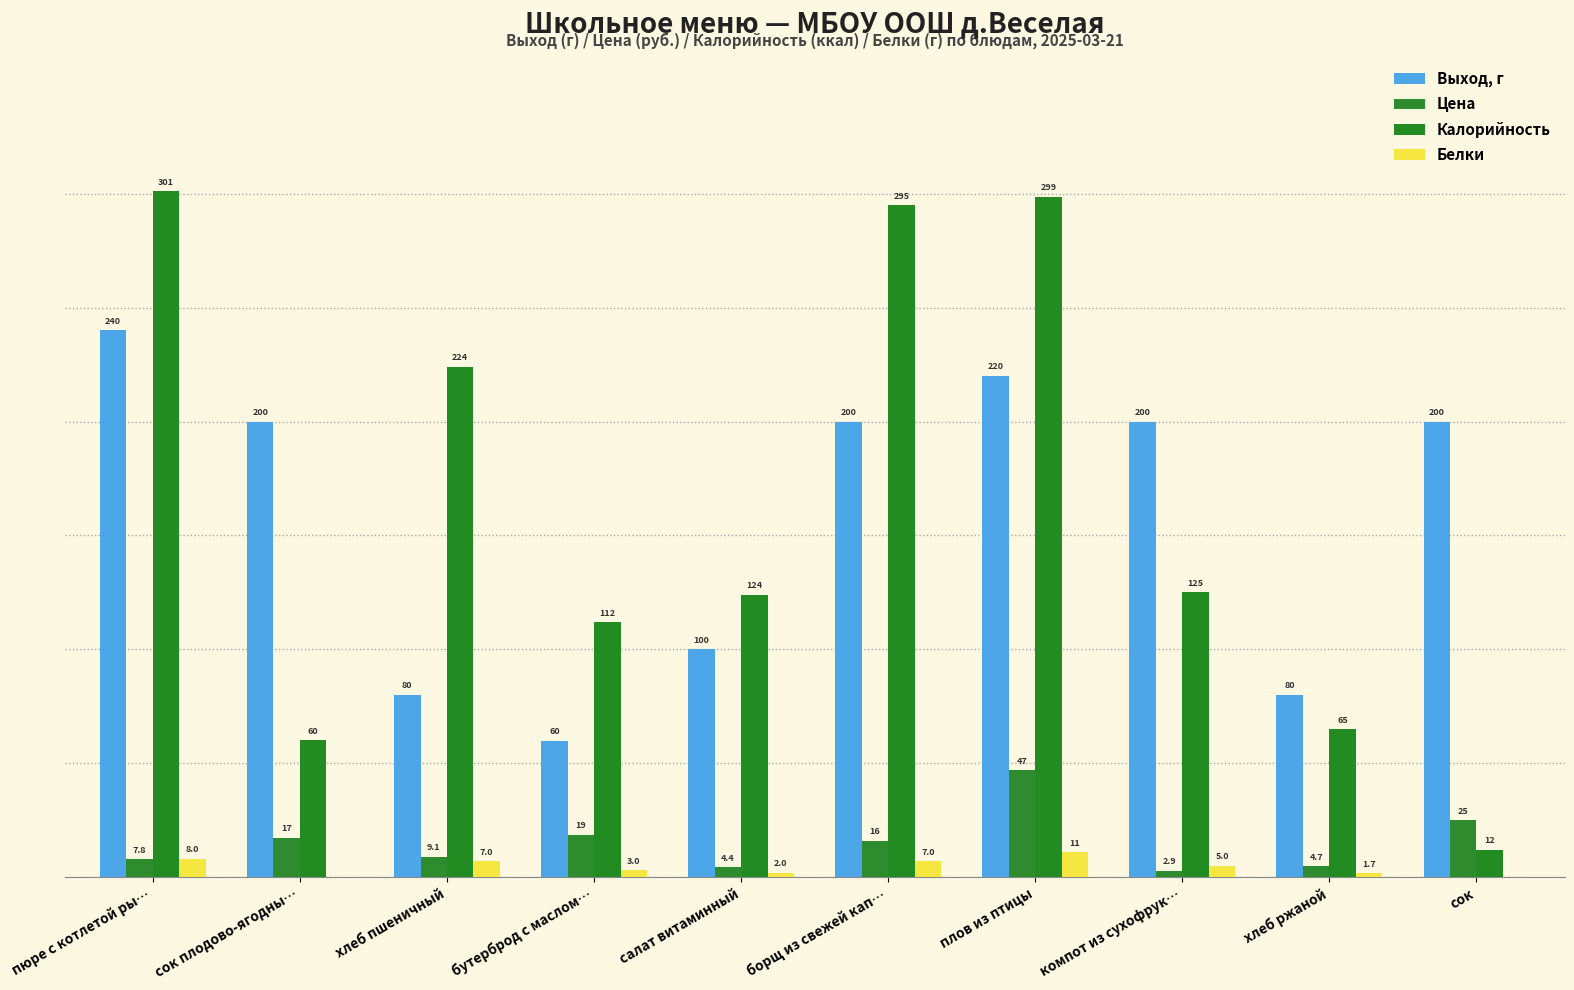

Are the bars grouped side by side (vs. stacked)?

Yes